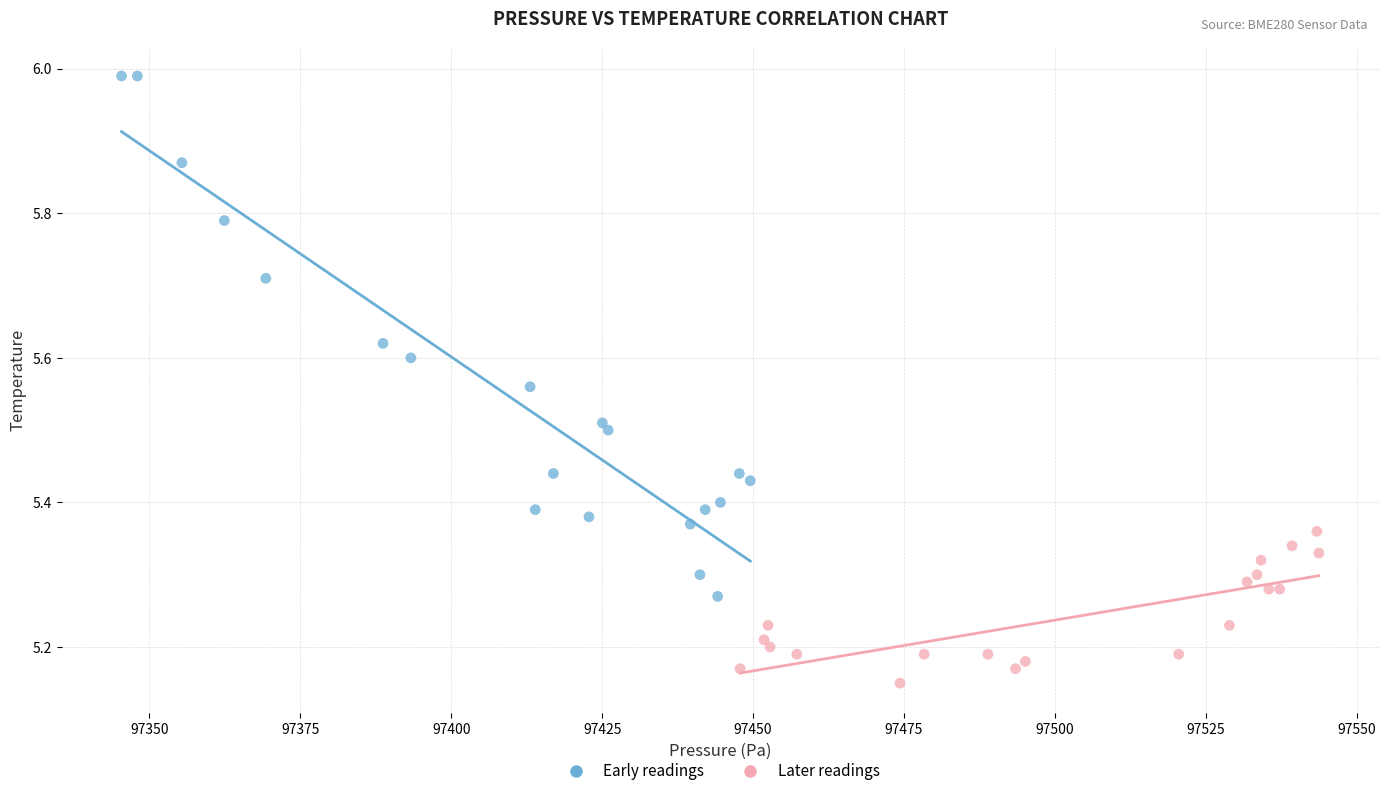

Which series reaches the minimum Y coordinate?

Later readings